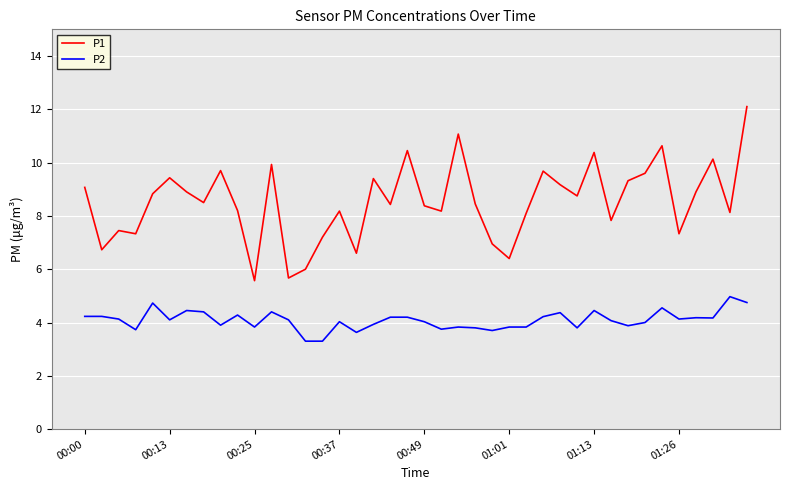

Rank the series by their maximum value, from highest to lowest.

P1, P2